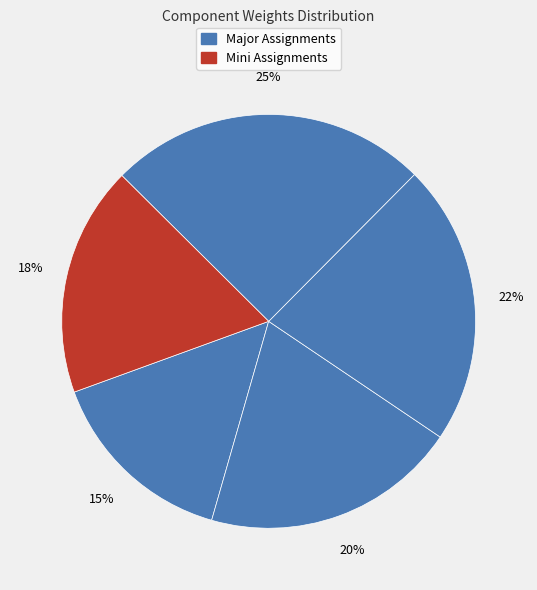

How many segments does this pie chart have?

5